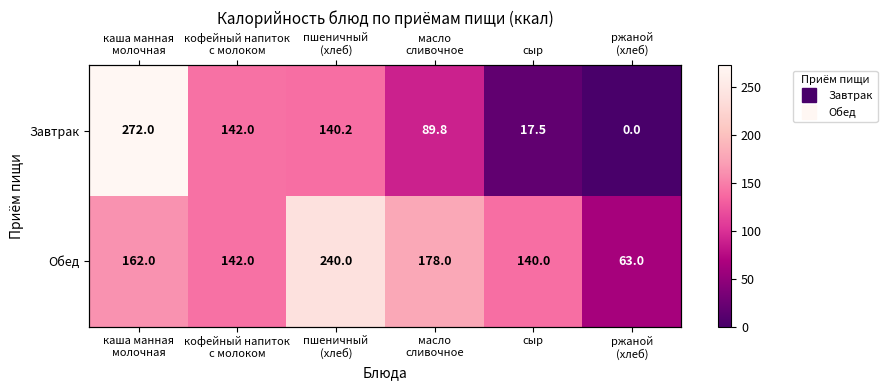

At which label does Обед first exceed 162?

пшеничный (хлеб)